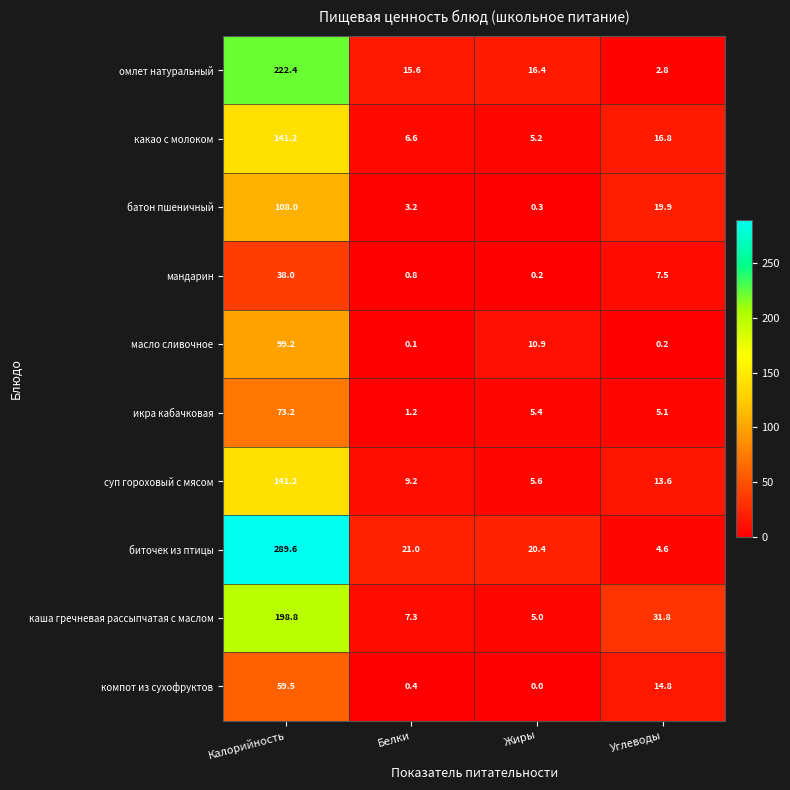

Is it true that икра кабачковая equals 5.4 at Жиры?

True